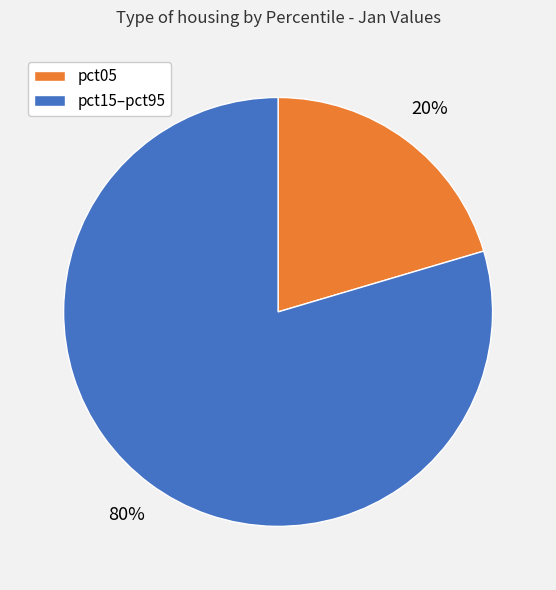

To the nearest percent, what is the average slice percentage?

50%